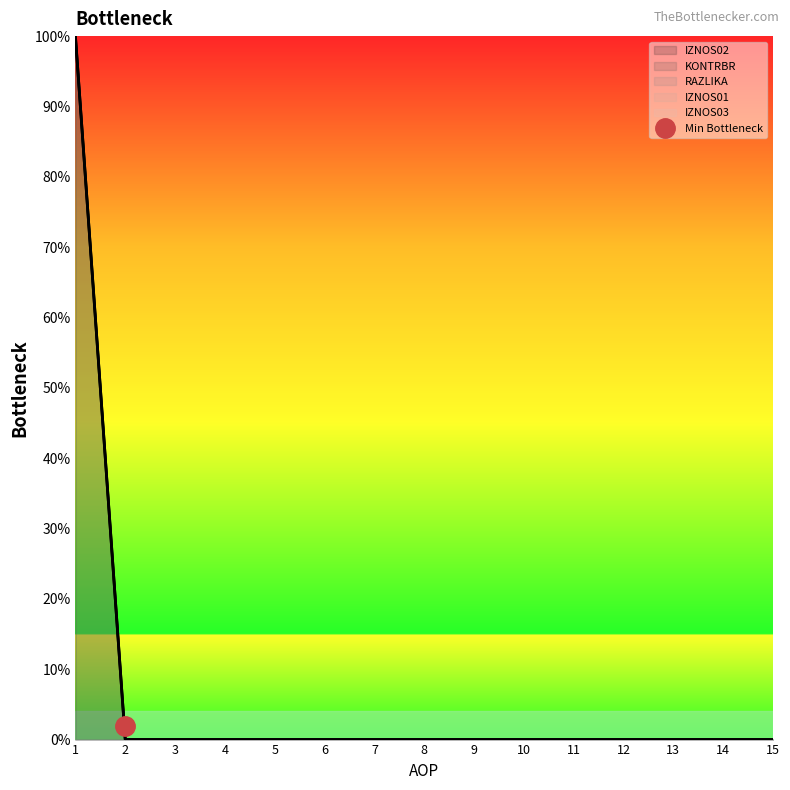

Does the chart display data point markers on the line(s)?

No